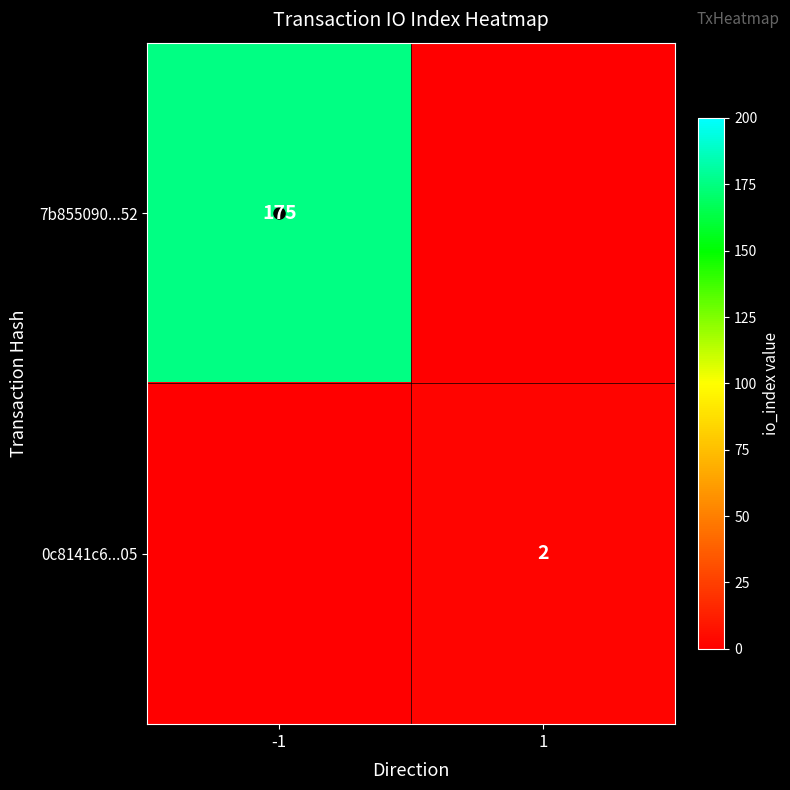

Is it true that 0c8141c6...05 equals 3 at 1?

False